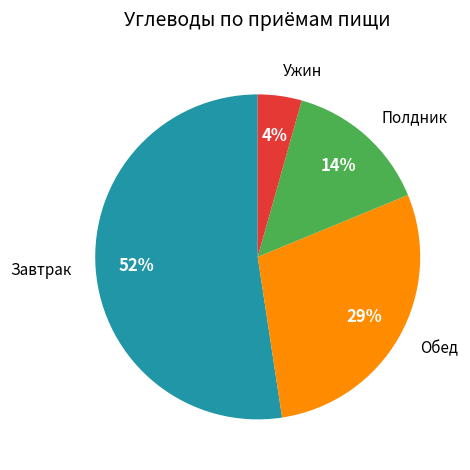

What percentage is the Обед slice, to the nearest percent?

29%